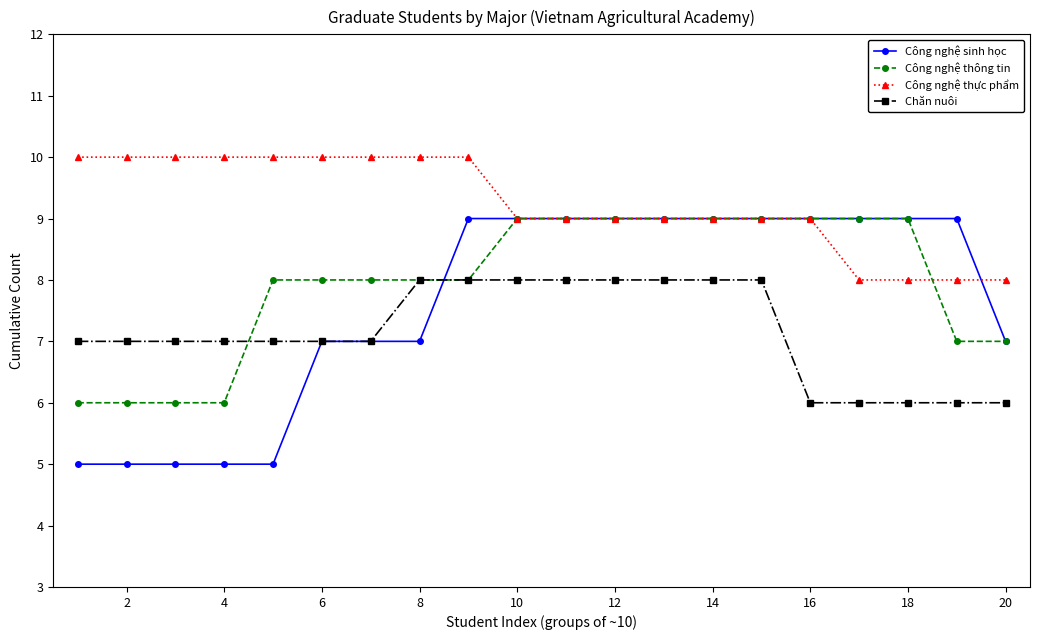

What is the value of the Công nghệ thông tin point at the 15th from the left?

9